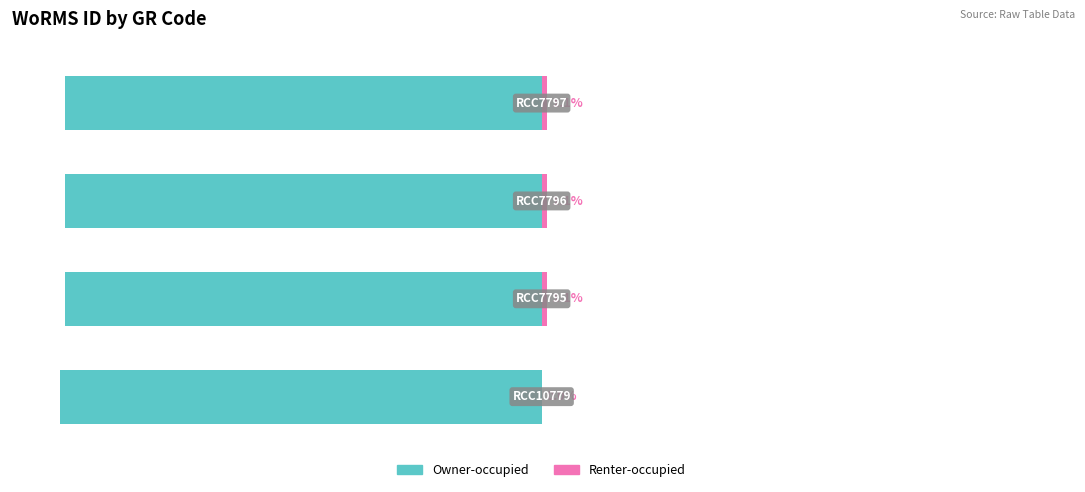

List the series in order of their overall mean, lowest first.

Owner-occupied, Renter-occupied